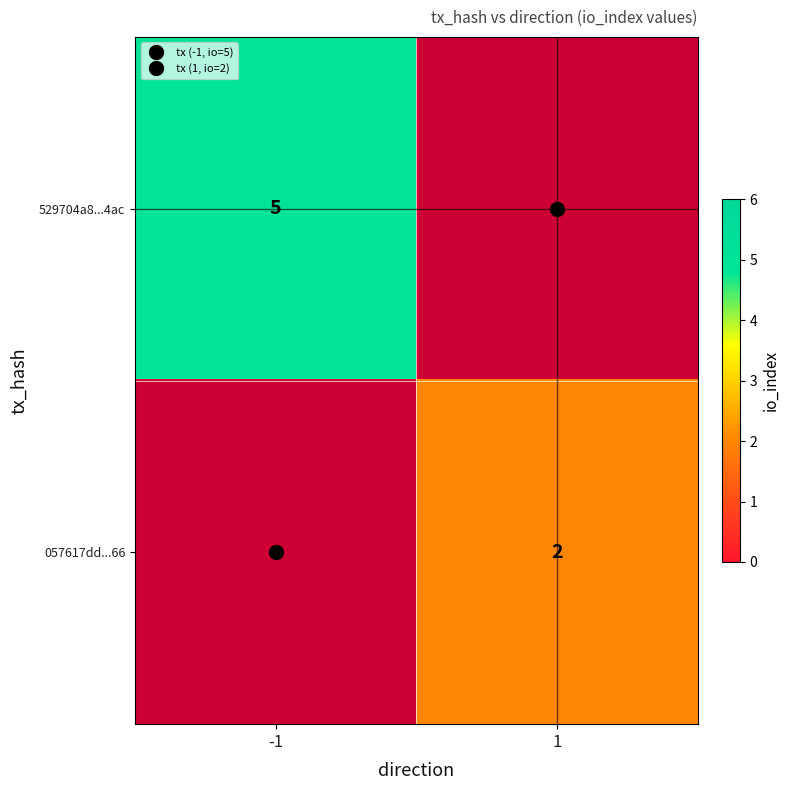

What is the maximum value shown in the chart?

5.0